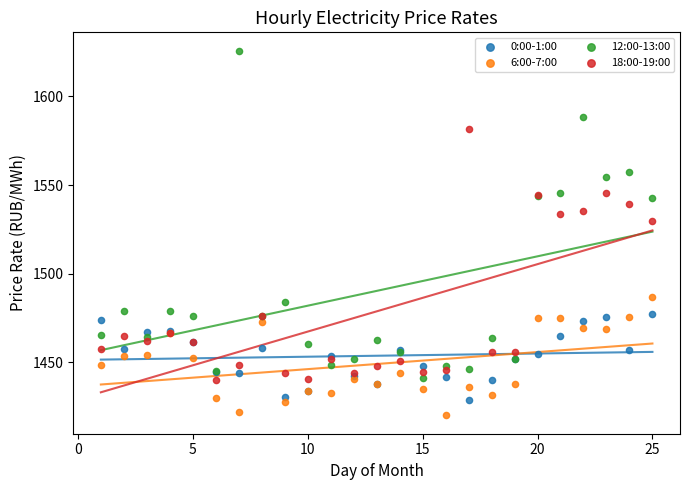

Across all series, what Y value is closest to 1522?

1529.9